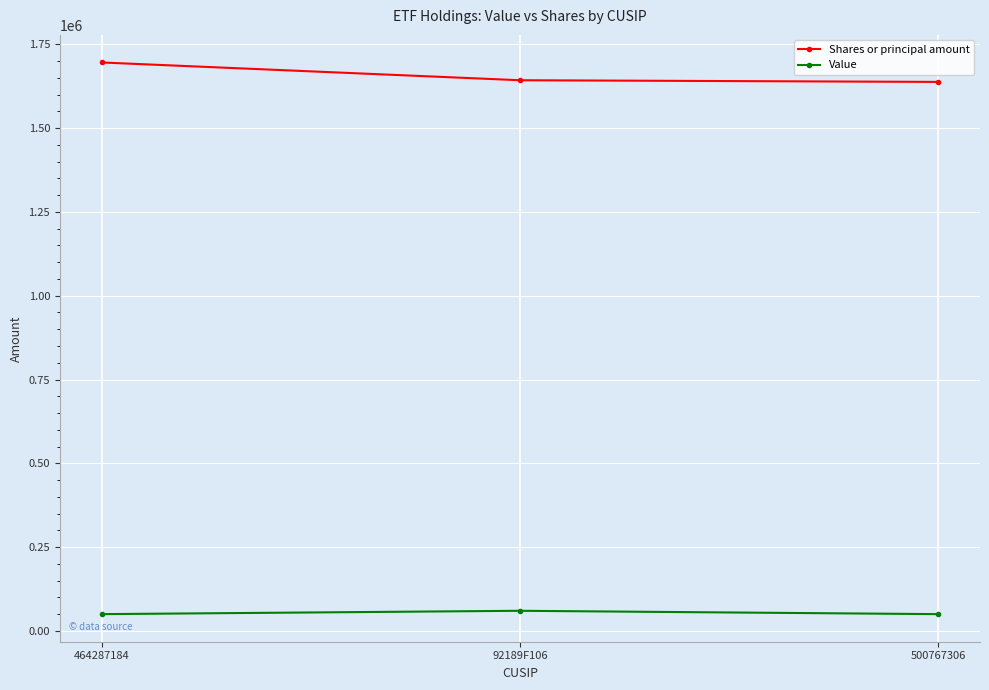

What is the sum of all Value values?

160000